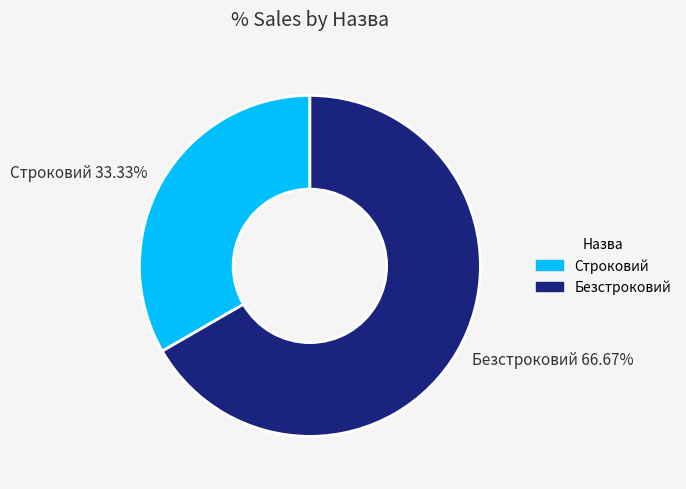

To the nearest percent, what is the combined percentage of Строковий and Безстроковий?

100%